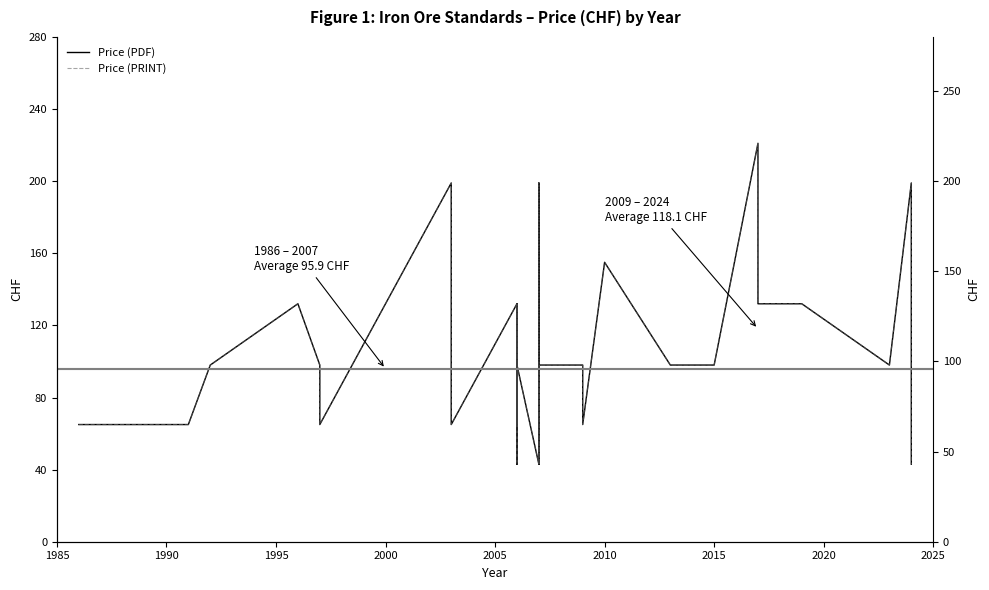

What is the highest value of the Price (PDF) series?

221